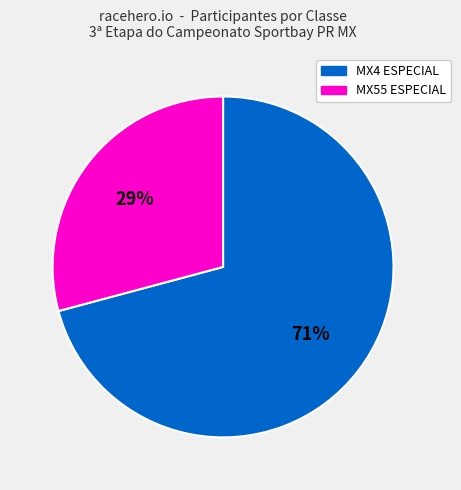

True or false: MX55 ESPECIAL accounts for 15% of the total.

False